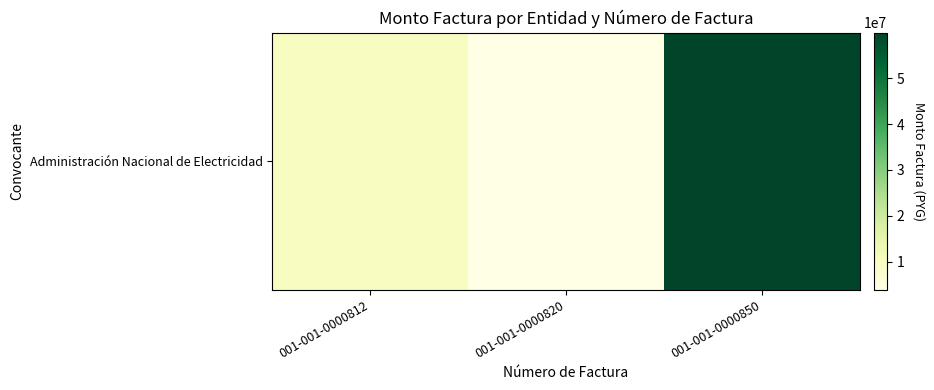

List the labels in order of value, largest first.

001-001-0000850, 001-001-0000812, 001-001-0000820